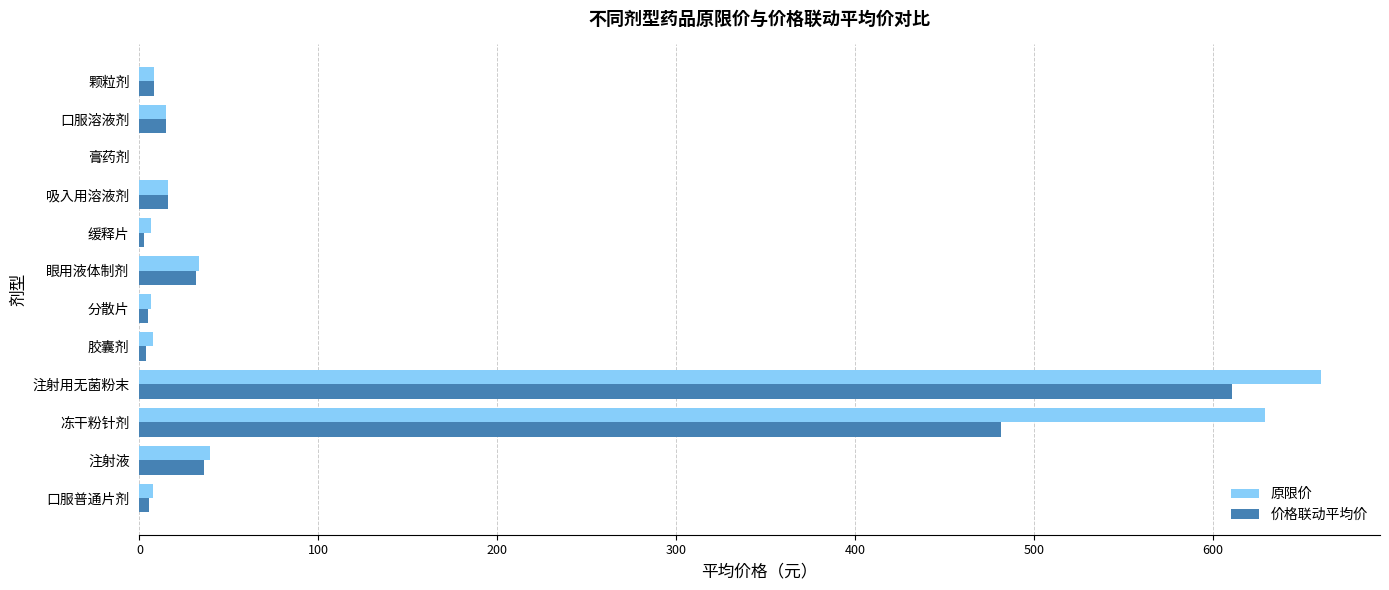

Which category has the highest value in the 原限价 series?

注射用无菌粉末